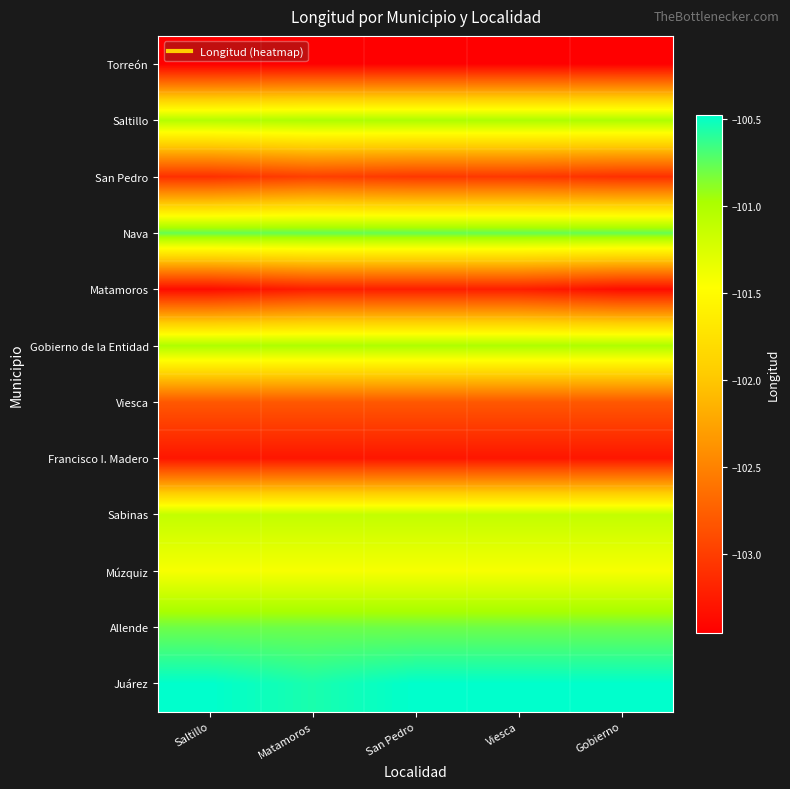

Rank the series at Gobierno from lowest to highest value.

Torreón, Matamoros, Francisco I. Madero, San Pedro, Viesca, Múzquiz, Sabinas, Saltillo, Gobierno de la Entidad, Allende, Nava, Juárez